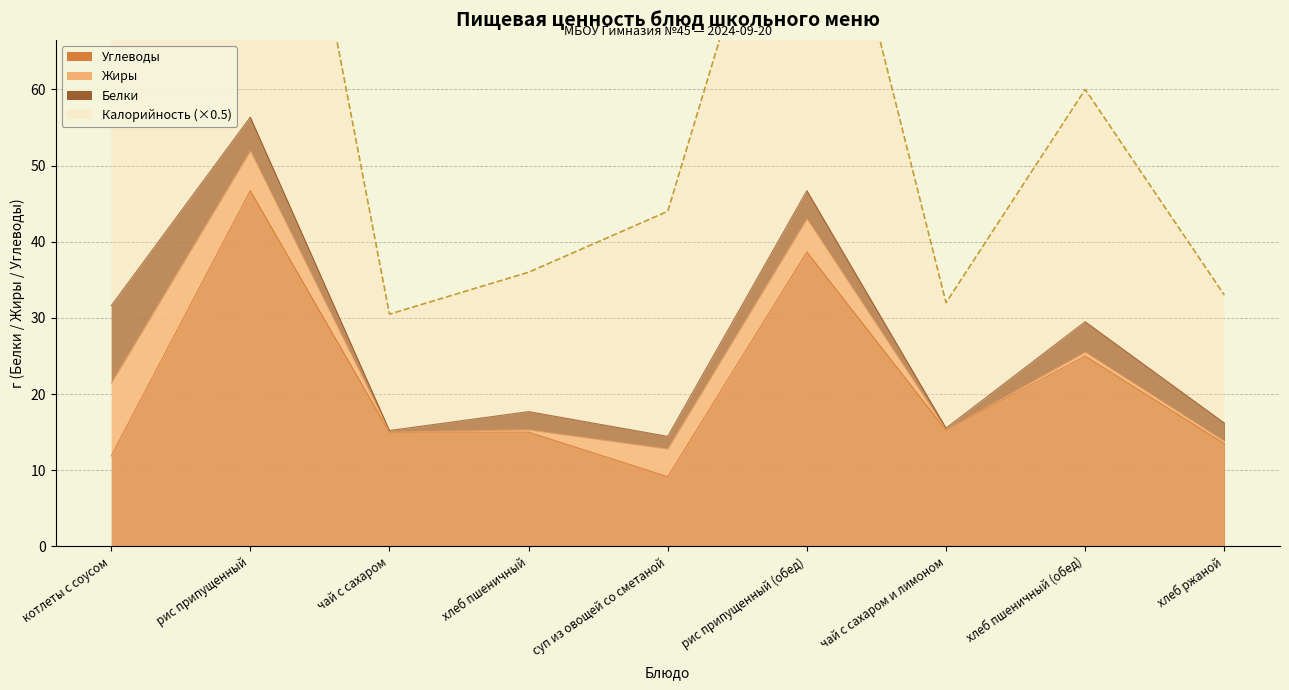

Which category has the lowest value in the Углеводы series?

суп из овощей со сметаной